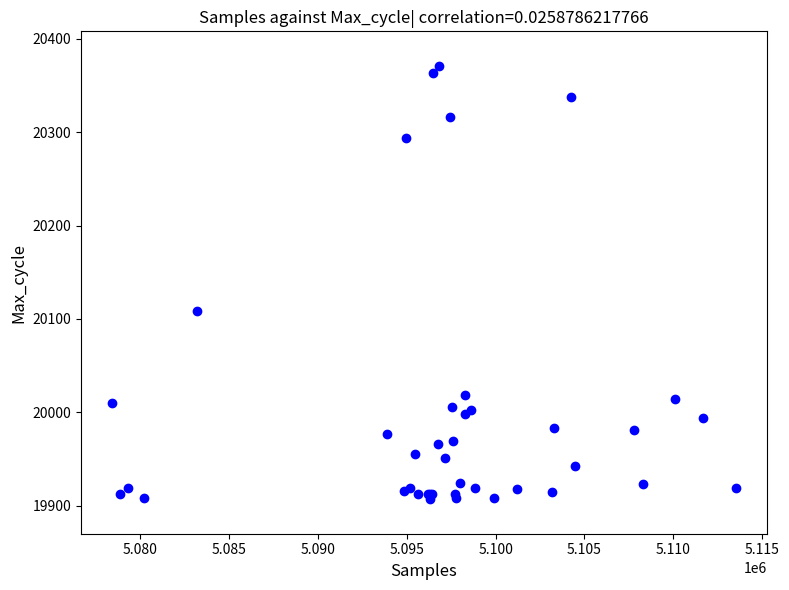

What Y value in the scatter plot is closest to 20139?

20108